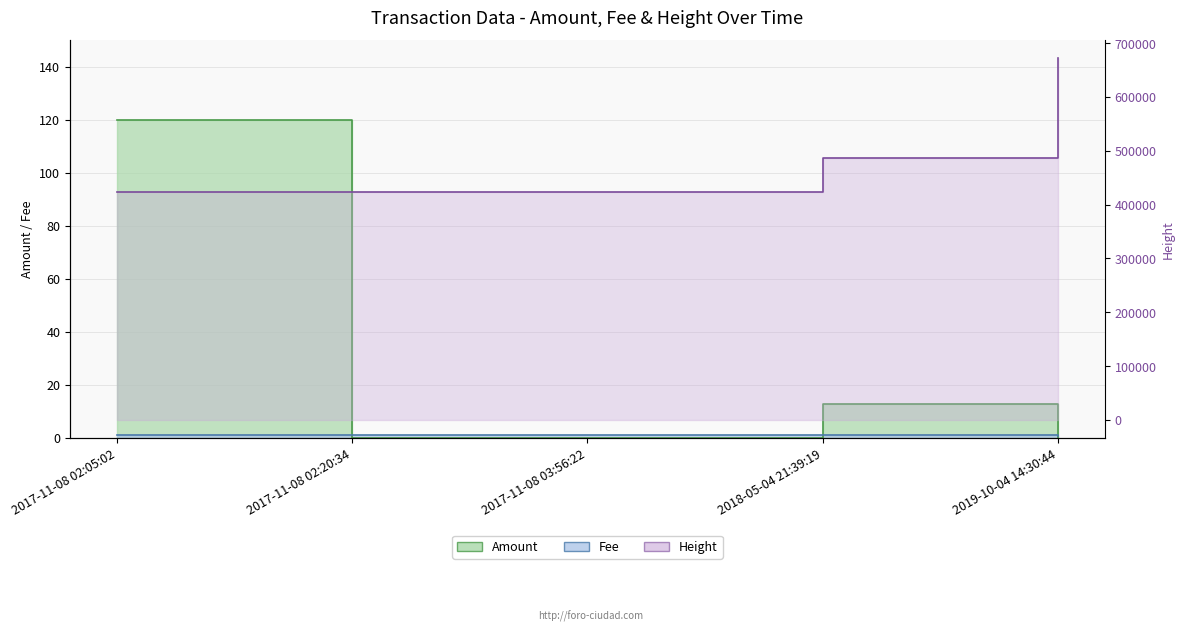

Which series has the largest range (max minus min)?

Height